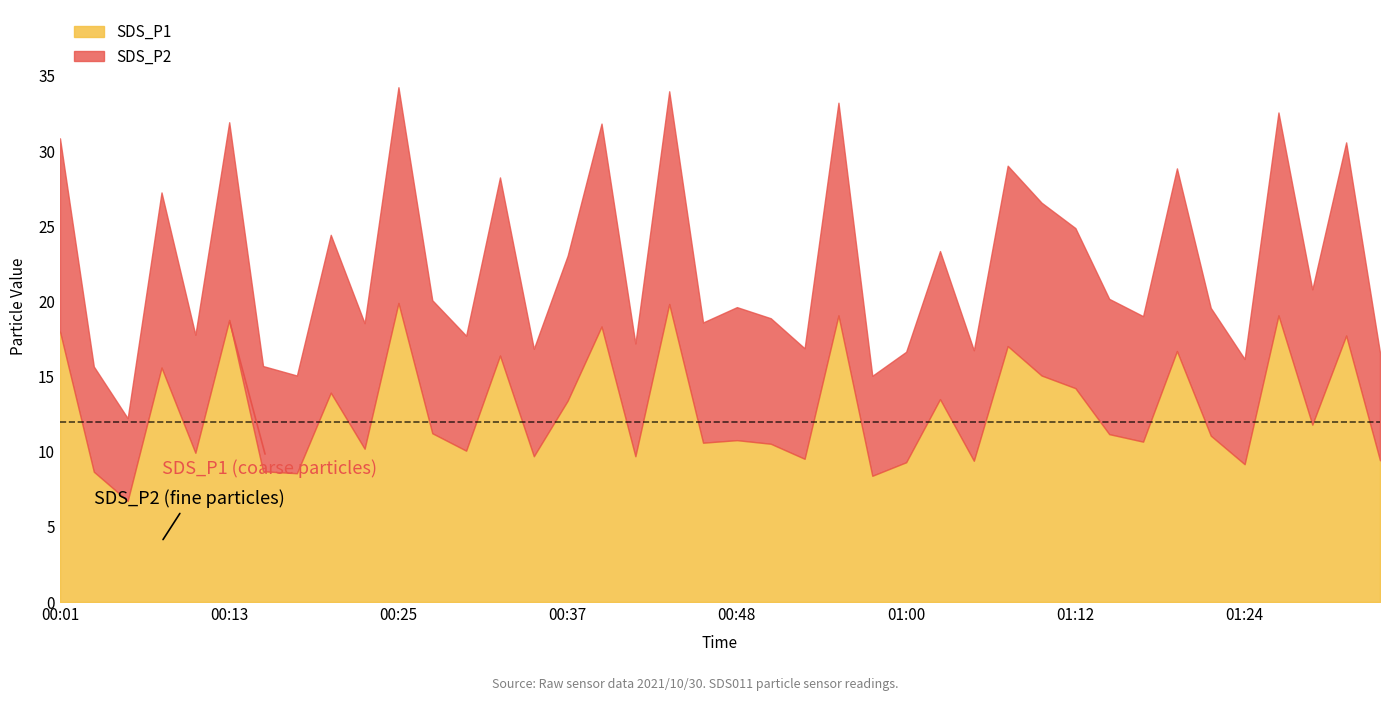

What is the label of the 6th point from the right?

01:22